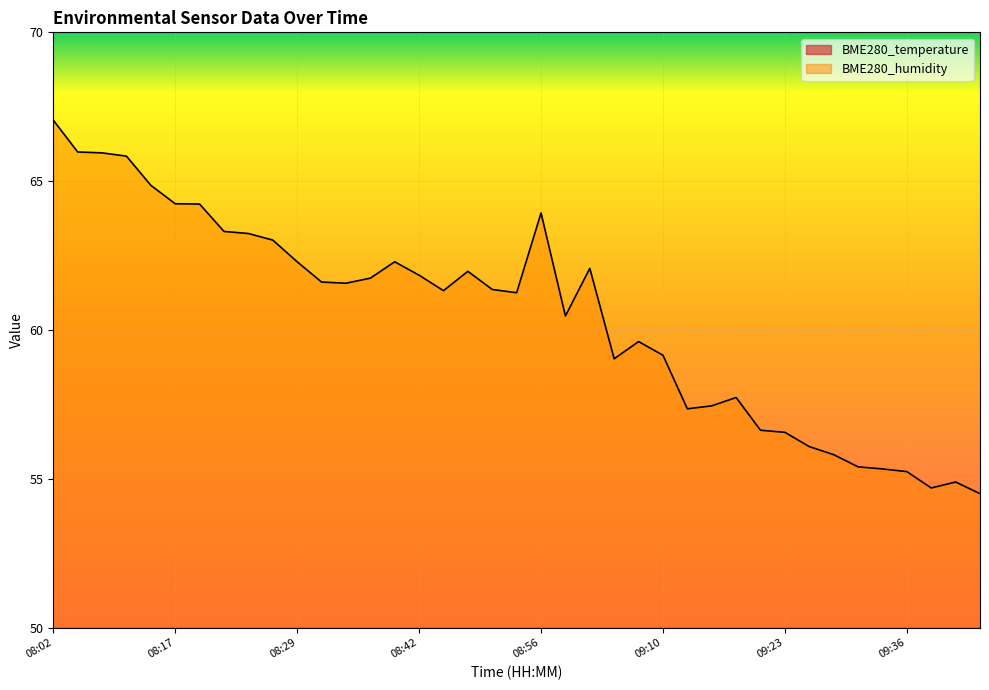

Is it true that BME280_temperature equals 28.0 at 08:50?

False